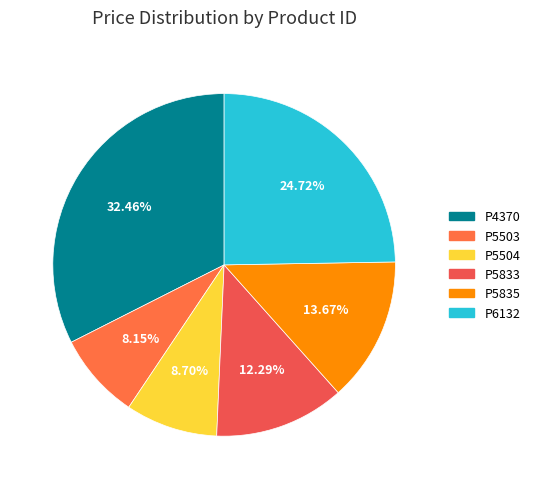

Does any single category account for the majority?

No